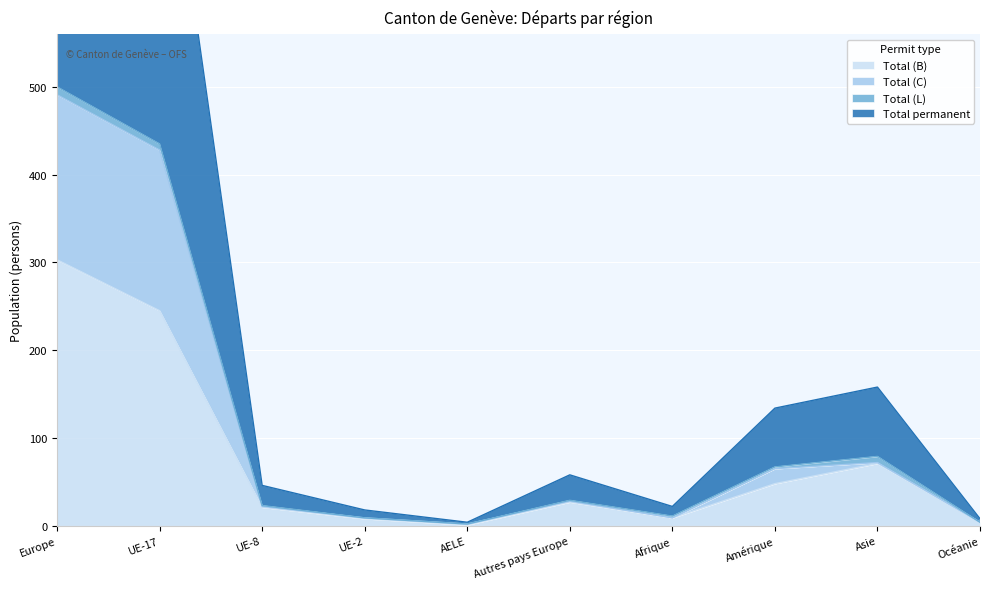

What is the approximate value of Total permanent at Amérique, to the nearest 10?

70